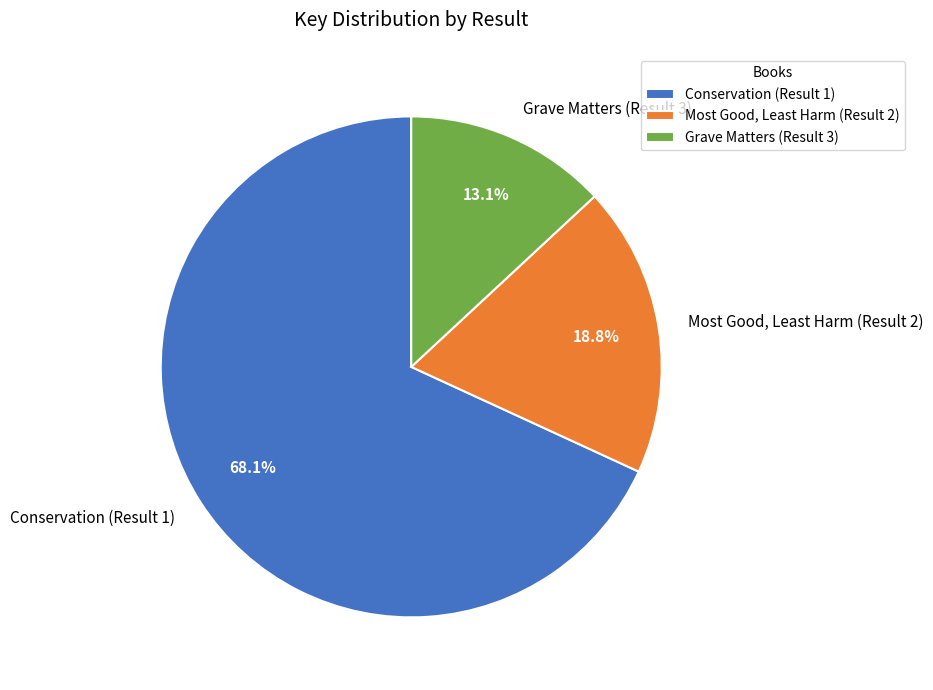

Is there a majority slice in this chart?

Yes